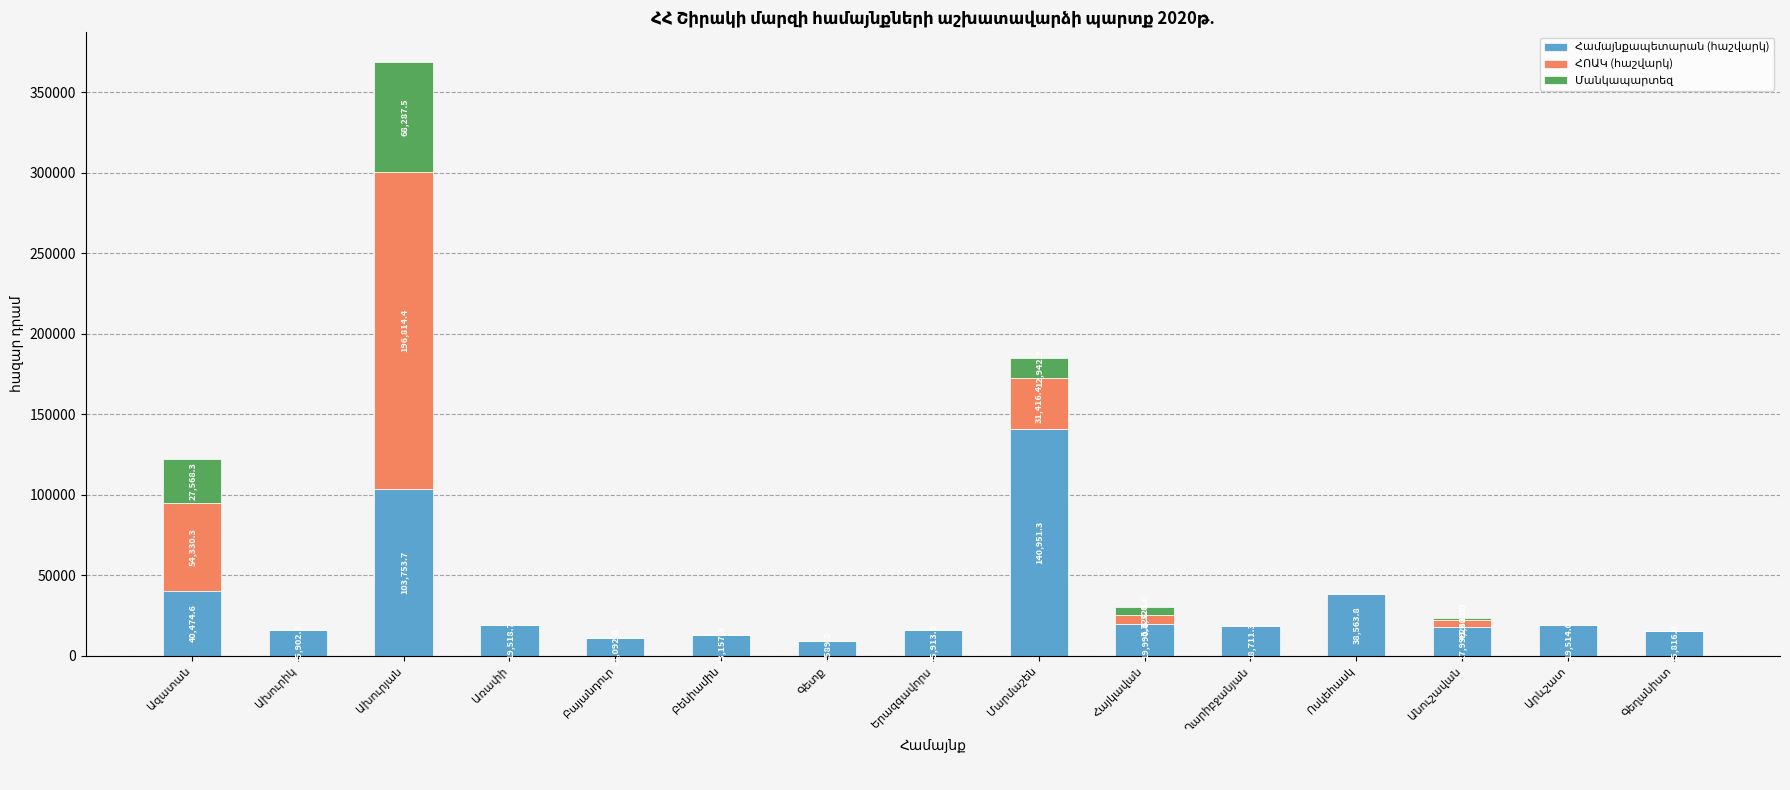

How many data points does each series have?

15